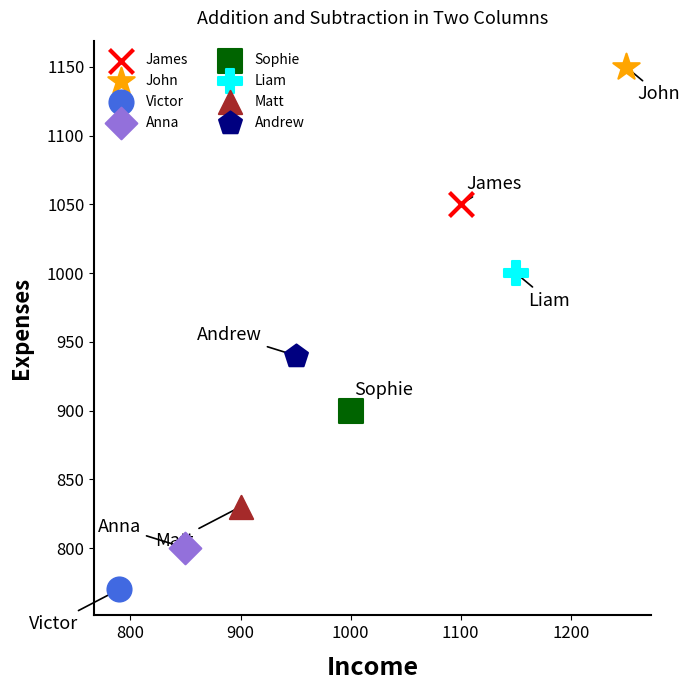

Which series contains the highest Y value?

John